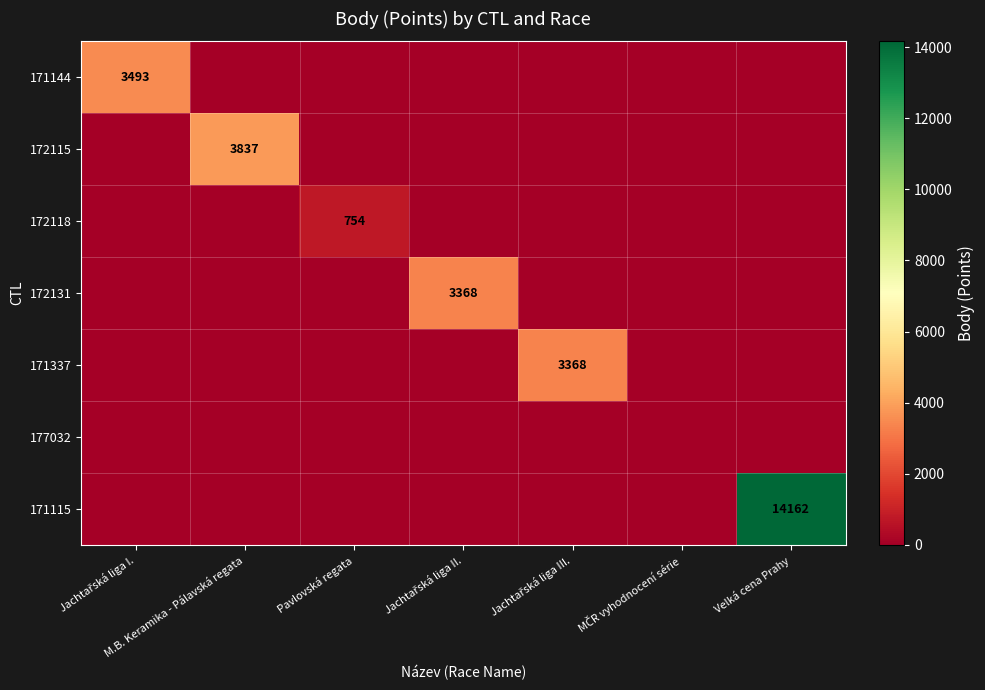

What is the spread (max minus min) of values at Jachtařská liga II.?

3368